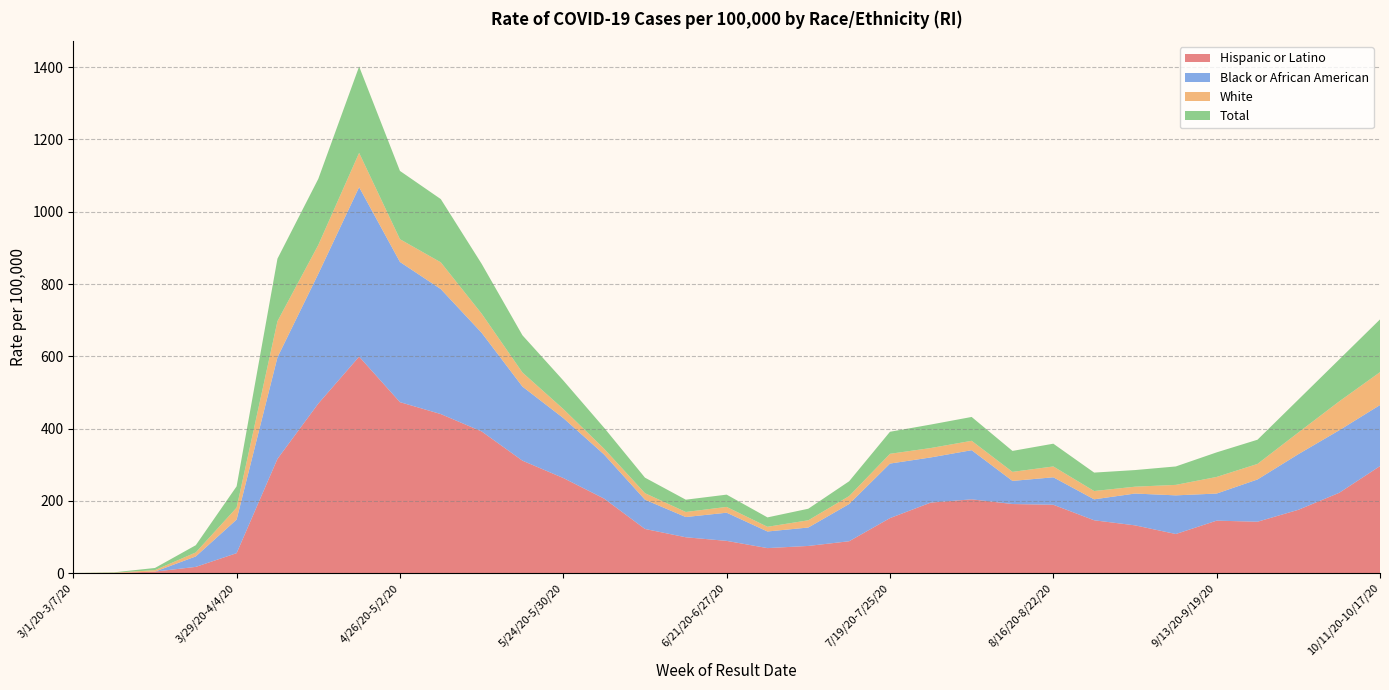

Reading left to right, what are all the values shown in this chart?

Hispanic or Latino: 3/1/20-3/7/20=0	3/8/20-3/14/20=0	3/15/20-3/21/20=4	3/22/20-3/28/20=17	3/29/20-4/4/20=55	4/5/20-4/11/20=316	4/12/20-4/18/20=469	4/19/20-4/25/20=599	4/26/20-5/2/20=473	5/3/20-5/9/20=440	5/10/20-5/16/20=392	5/17/20-5/23/20=311	5/24/20-5/30/20=263	5/31/20-6/6/20=206	6/7/20-6/13/20=122	6/14/20-6/20/20=99	6/21/20-6/27/20=89	6/28/20-7/4/20=69	7/5/20-7/11/20=75	7/12/20-7/18/20=88	7/19/20-7/25/20=152	7/26/20-8/1/20=195	8/2/20-8/8/20=204	8/9/20-8/15/20=191	8/16/20-8/22/20=189	8/23/20-8/29/20=146	8/30/20-9/5/20=132	9/6/20-9/12/20=108	9/13/20-9/19/20=145	9/20/20-9/26/20=142	9/27/20-10/3/20=175	10/4/20-10/10/20=222	10/11/20-10/17/20=296
Black or African American: 3/1/20-3/7/20=0	3/8/20-3/14/20=0	3/15/20-3/21/20=0	3/22/20-3/28/20=29	3/29/20-4/4/20=93	4/5/20-4/11/20=281	4/12/20-4/18/20=359	4/19/20-4/25/20=469	4/26/20-5/2/20=388	5/3/20-5/9/20=346	5/10/20-5/16/20=273	5/17/20-5/23/20=205	5/24/20-5/30/20=166	5/31/20-6/6/20=122	6/7/20-6/13/20=81	6/14/20-6/20/20=56	6/21/20-6/27/20=78	6/28/20-7/4/20=46	7/5/20-7/11/20=51	7/12/20-7/18/20=103	7/19/20-7/25/20=151	7/26/20-8/1/20=125	8/2/20-8/8/20=136	8/9/20-8/15/20=64	8/16/20-8/22/20=76	8/23/20-8/29/20=58	8/30/20-9/5/20=88	9/6/20-9/12/20=107	9/13/20-9/19/20=75	9/20/20-9/26/20=117	9/27/20-10/3/20=154	10/4/20-10/10/20=173	10/11/20-10/17/20=169
White: 3/1/20-3/7/20=0	3/8/20-3/14/20=1	3/15/20-3/21/20=4	3/22/20-3/28/20=11	3/29/20-4/4/20=33	4/5/20-4/11/20=100	4/12/20-4/18/20=80	4/19/20-4/25/20=95	4/26/20-5/2/20=63	5/3/20-5/9/20=74	5/10/20-5/16/20=53	5/17/20-5/23/20=39	5/24/20-5/30/20=25	5/31/20-6/6/20=16	6/7/20-6/13/20=18	6/14/20-6/20/20=14	6/21/20-6/27/20=16	6/28/20-7/4/20=13	7/5/20-7/11/20=20	7/12/20-7/18/20=22	7/19/20-7/25/20=27	7/26/20-8/1/20=26	8/2/20-8/8/20=26	8/9/20-8/15/20=25	8/16/20-8/22/20=30	8/23/20-8/29/20=23	8/30/20-9/5/20=19	9/6/20-9/12/20=29	9/13/20-9/19/20=46	9/20/20-9/26/20=43	9/27/20-10/3/20=60	10/4/20-10/10/20=80	10/11/20-10/17/20=91
Total: 3/1/20-3/7/20=0	3/8/20-3/14/20=1	3/15/20-3/21/20=6	3/22/20-3/28/20=20	3/29/20-4/4/20=59	4/5/20-4/11/20=173	4/12/20-4/18/20=183	4/19/20-4/25/20=239	4/26/20-5/2/20=189	5/3/20-5/9/20=175	5/10/20-5/16/20=138	5/17/20-5/23/20=103	5/24/20-5/30/20=79	5/31/20-6/6/20=58	6/7/20-6/13/20=43	6/14/20-6/20/20=34	6/21/20-6/27/20=34	6/28/20-7/4/20=26	7/5/20-7/11/20=32	7/12/20-7/18/20=41	7/19/20-7/25/20=61	7/26/20-8/1/20=65	8/2/20-8/8/20=66	8/9/20-8/15/20=58	8/16/20-8/22/20=63	8/23/20-8/29/20=51	8/30/20-9/5/20=46	9/6/20-9/12/20=51	9/13/20-9/19/20=68	9/20/20-9/26/20=67	9/27/20-10/3/20=91	10/4/20-10/10/20=116	10/11/20-10/17/20=146